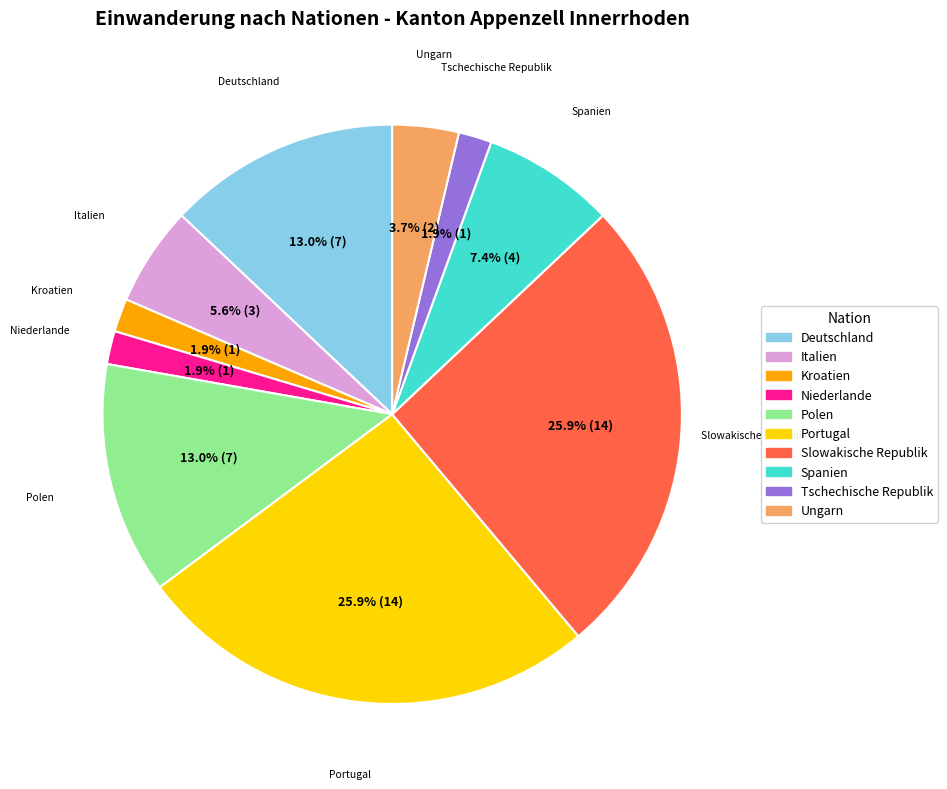

To the nearest percent, what portion does Ungarn represent?

4%